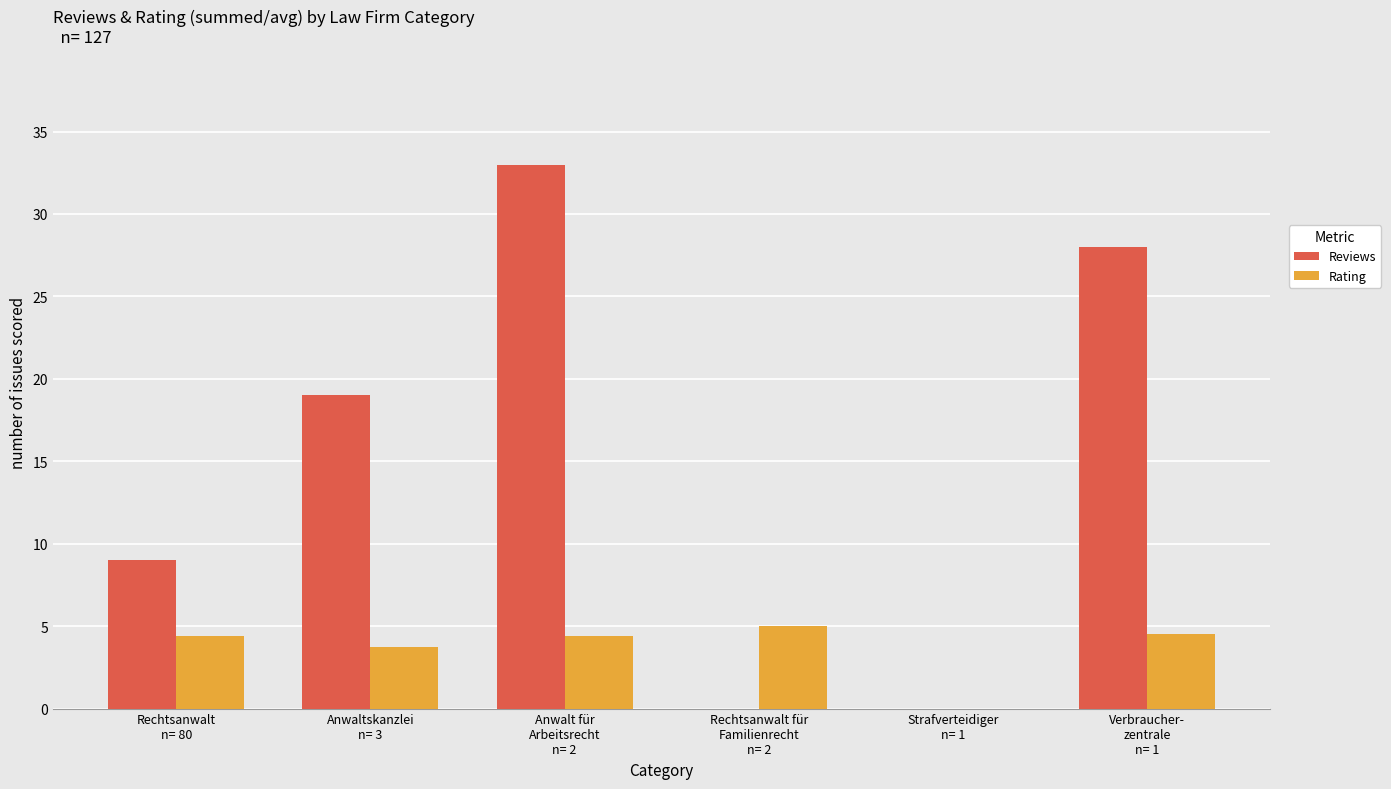

At which category does the chart reach its peak across all series?

Anwalt für
Arbeitsrecht
n= 2